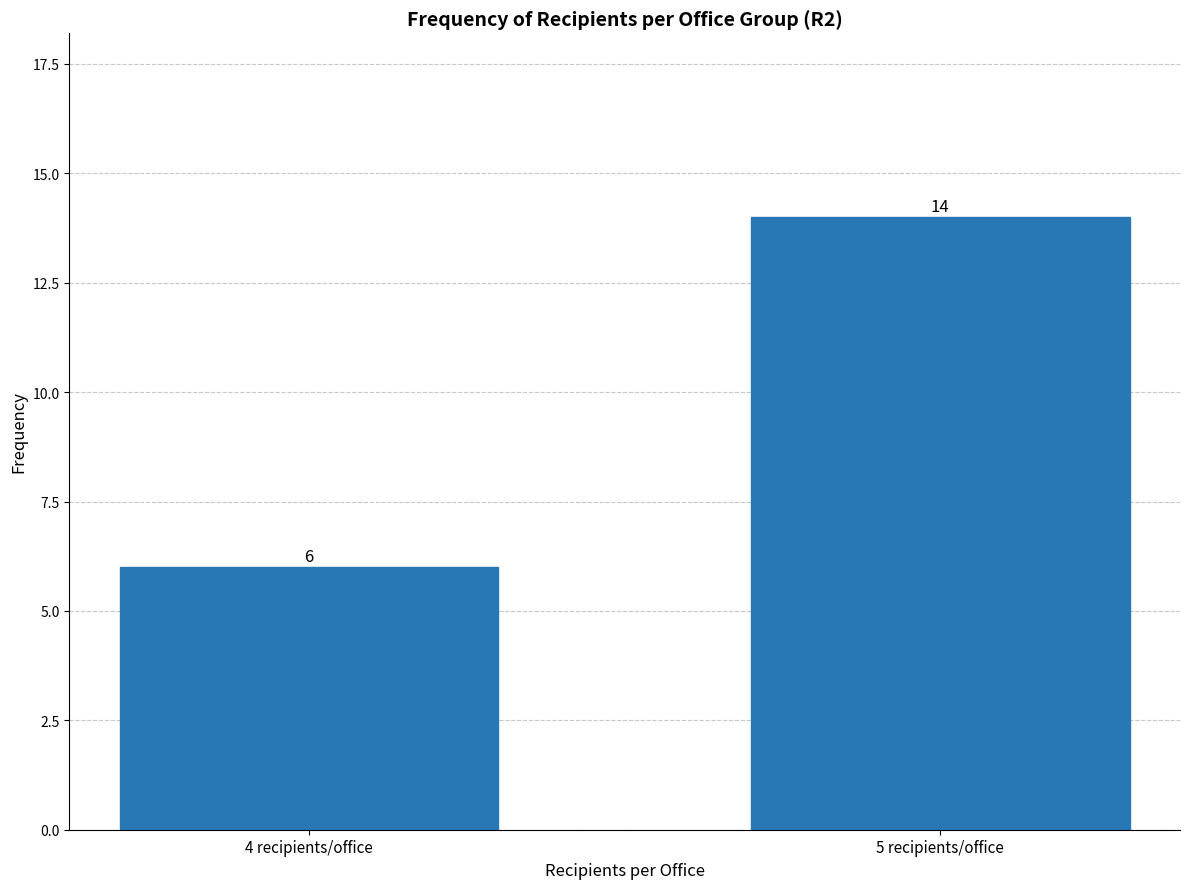

Reading left to right, what are all the values shown in this chart?

6	14